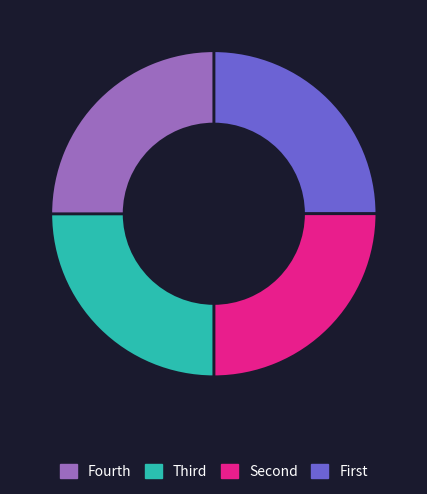

Does any single category account for the majority?

No